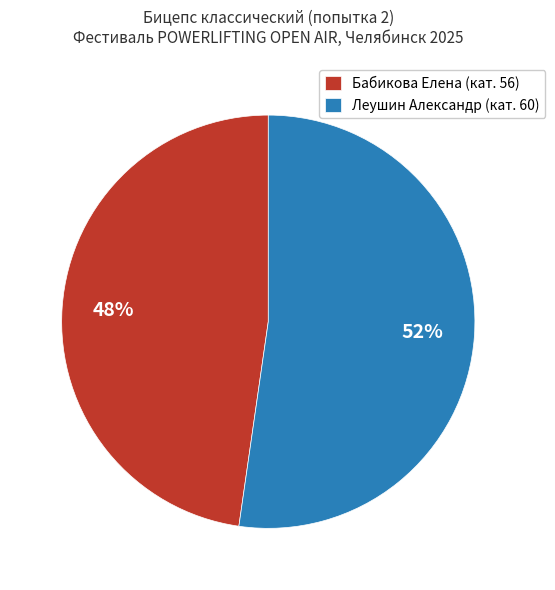

What is the smallest slice in the pie chart?

Бабикова Елена (кат. 56)